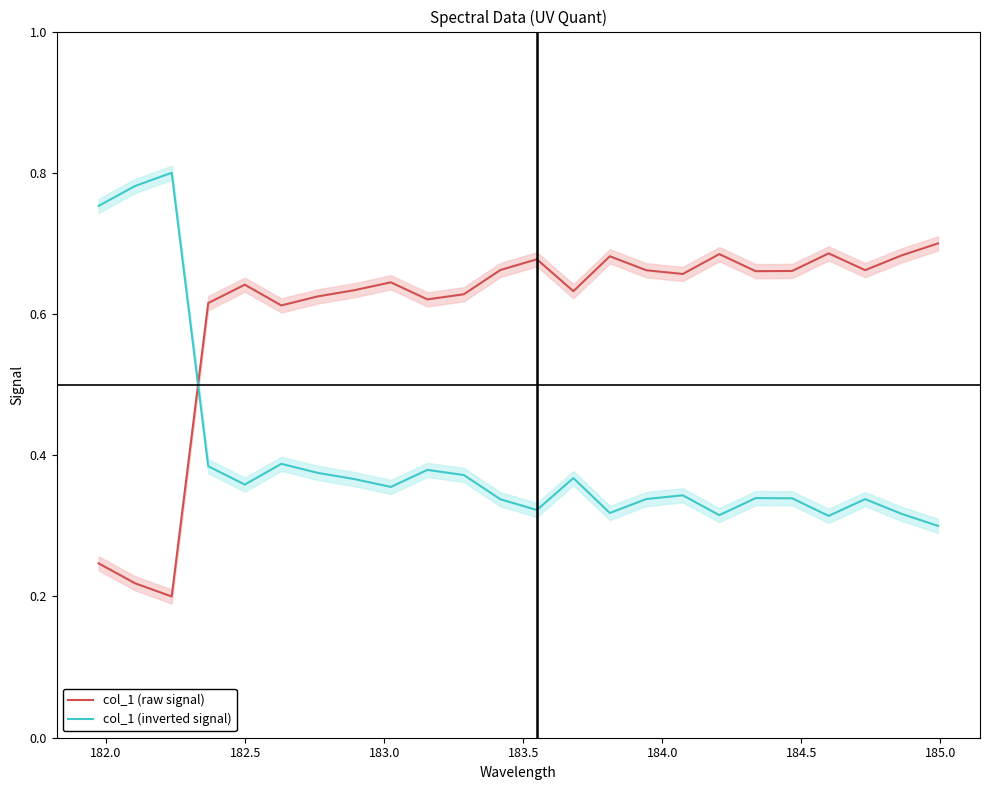

Reading left to right, what are all the values shown in this chart?

col_1 (raw signal): 0.2	0.2	0.2	0.6	0.6	0.6	0.6	0.6	0.6	0.6	0.6	0.7	0.7	0.6	0.7	0.7	0.7	0.7	0.7	0.7	0.7	0.7	0.7	0.7
col_1 (inverted signal): 0.8	0.8	0.8	0.4	0.4	0.4	0.4	0.4	0.4	0.4	0.4	0.3	0.3	0.4	0.3	0.3	0.3	0.3	0.3	0.3	0.3	0.3	0.3	0.3